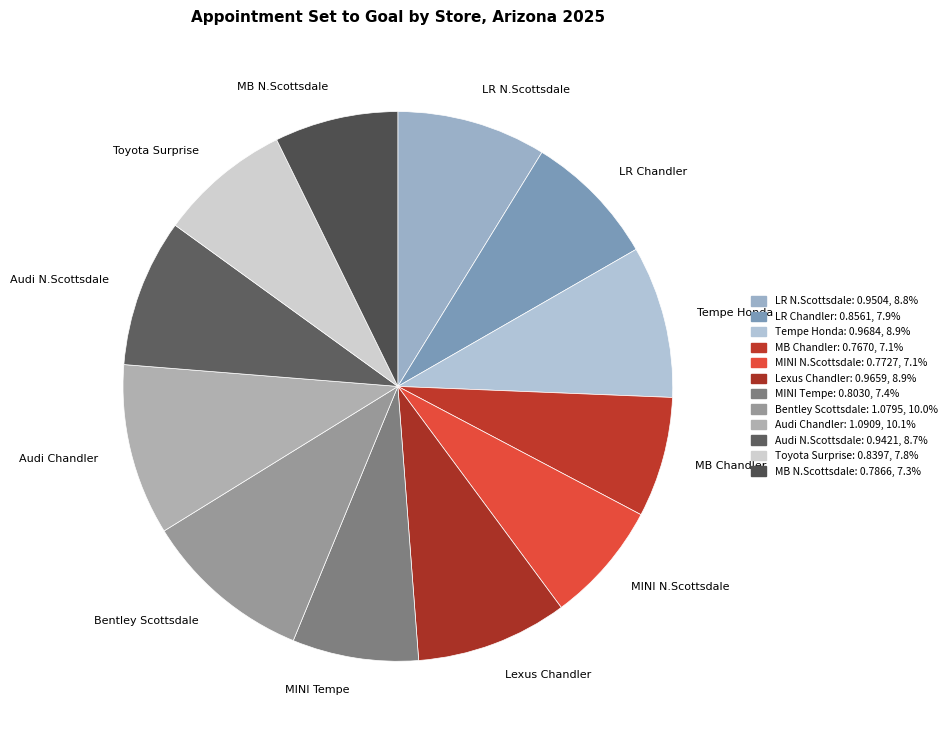

Does any single category account for the majority?

No